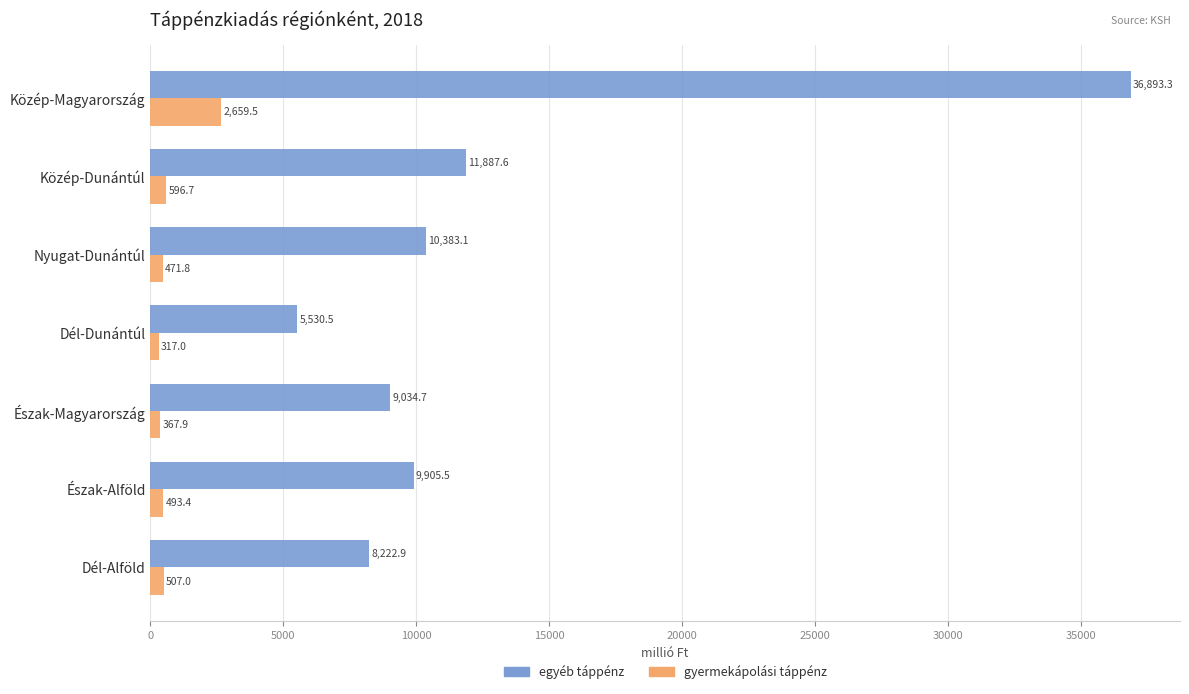

At which label is egyéb táppénz closest to 21211?

Közép-Dunántúl